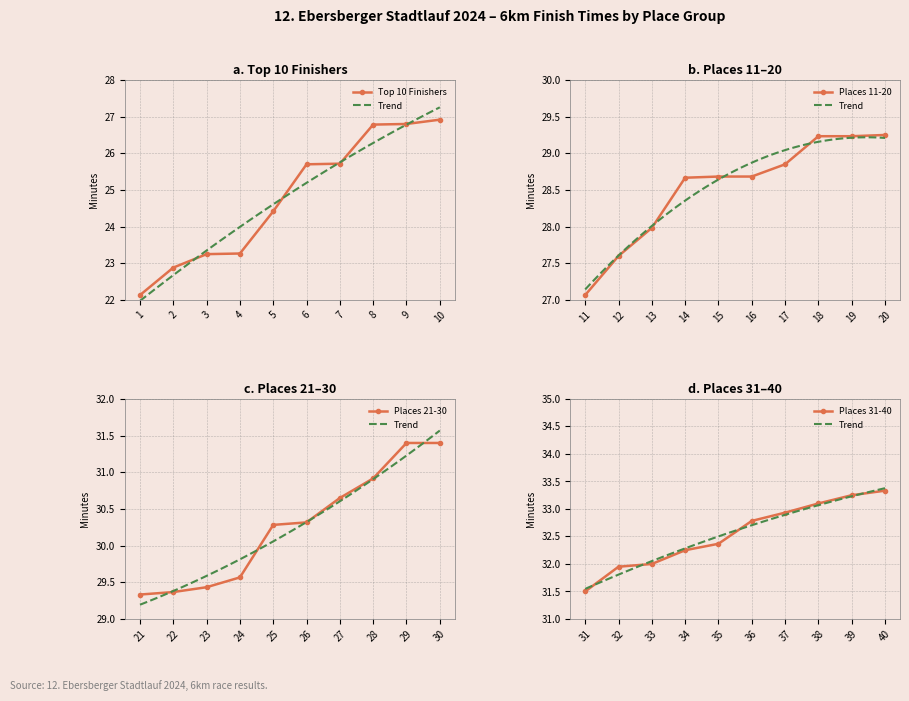

Reading right to left, list all the values displayed in this chart.

Top 10 Finishers: 26.9	26.8	26.8	25.7	25.7	24.4	23.3	23.2	22.9	22.1
Places 11-20: 29.2	29.2	29.2	28.9	28.7	28.7	28.7	28.0	27.6	27.1
Places 21-30: 31.4	31.4	30.9	30.6	30.3	30.3	29.6	29.4	29.4	29.3
Places 31-40: 33.3	33.2	33.1	32.9	32.8	32.4	32.2	32.0	31.9	31.5